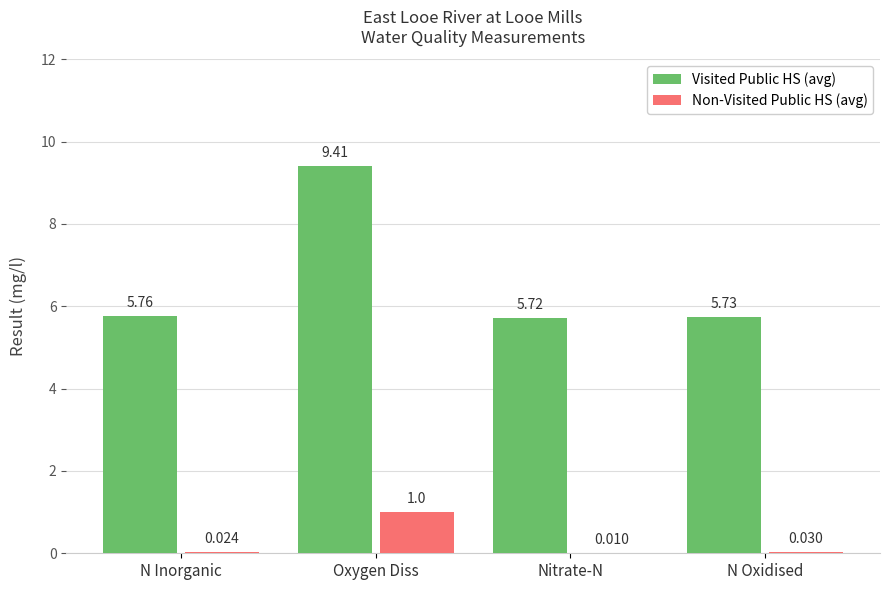

At which category is the sum across all series the highest?

Oxygen Diss